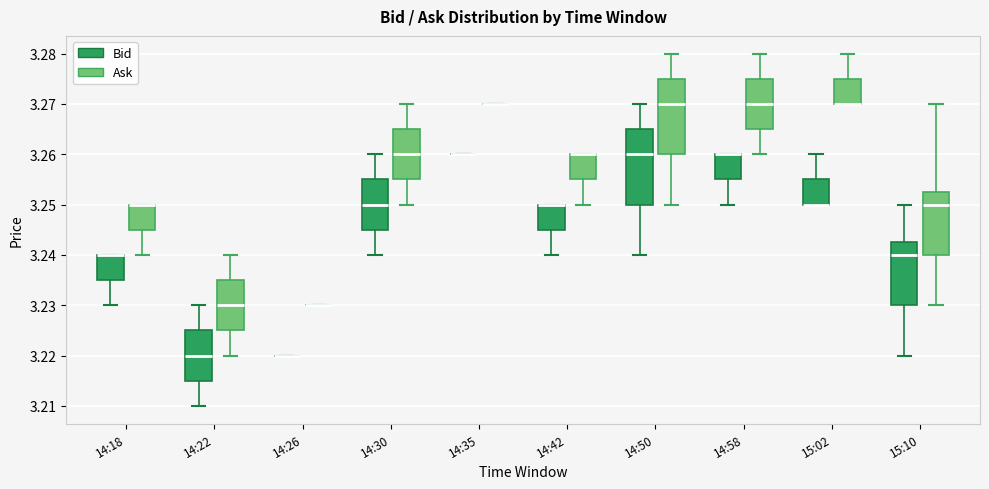

Where does the median line of the box for 14:30 (Ask) sit on the y-axis? The values are not printed on the chart, so give them approximately, as read against the axis.

3.260